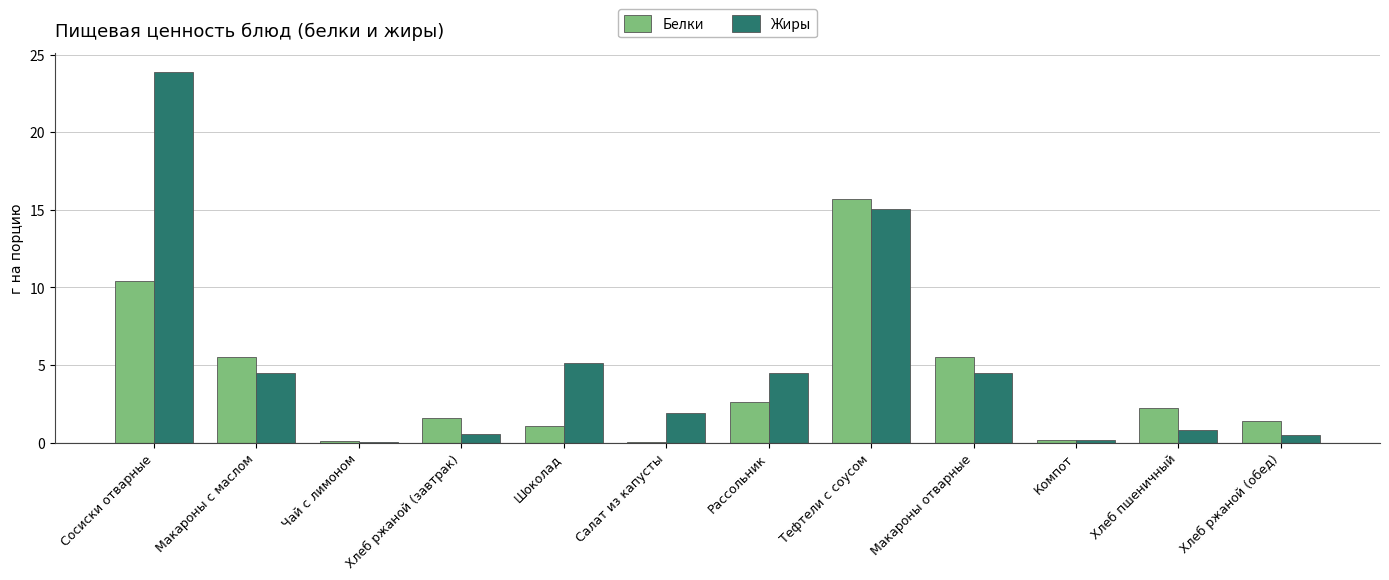

The Жиры series shows 5.1 at Шоколад. True or false?

True